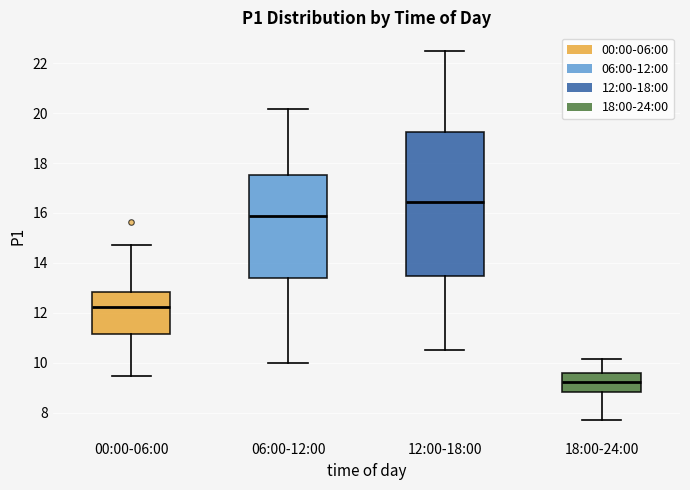

Which box has the highest median line?

12:00-18:00